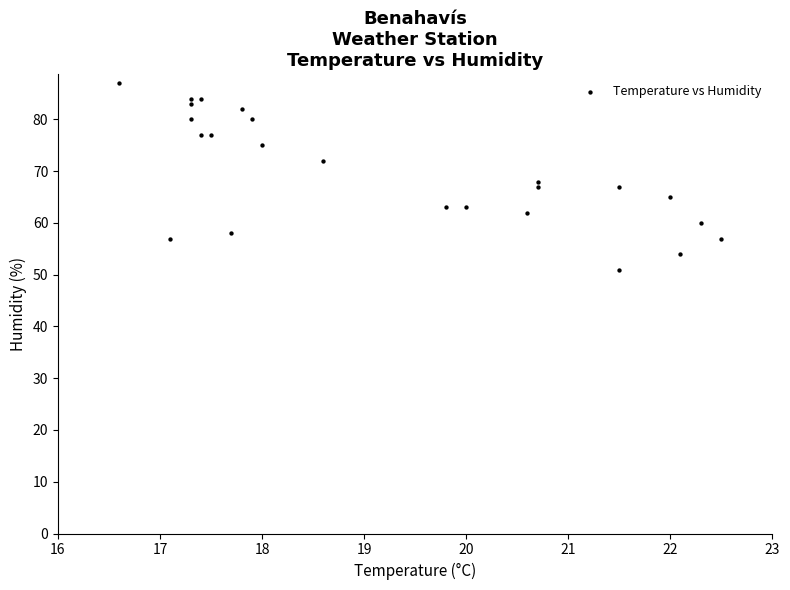

What is the range of Y values (max minus min)?

36